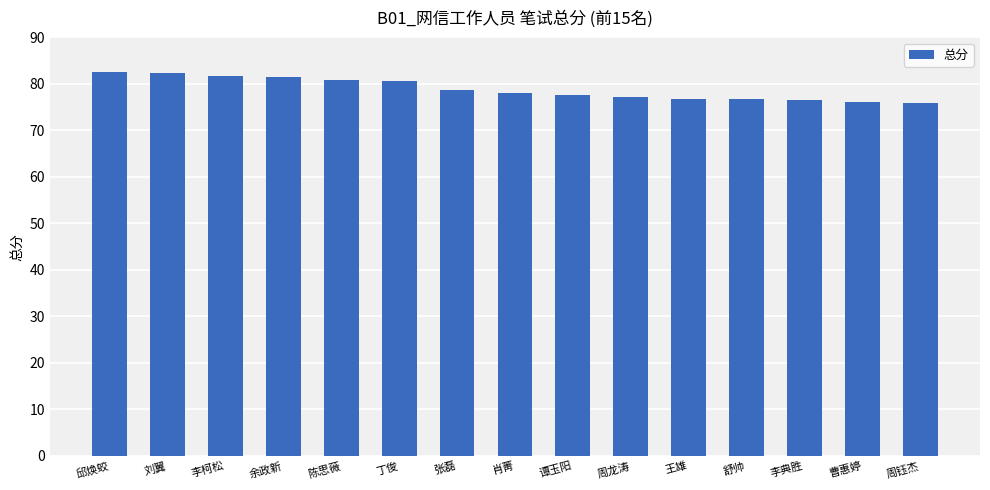

Are the bars grouped side by side (vs. stacked)?

No